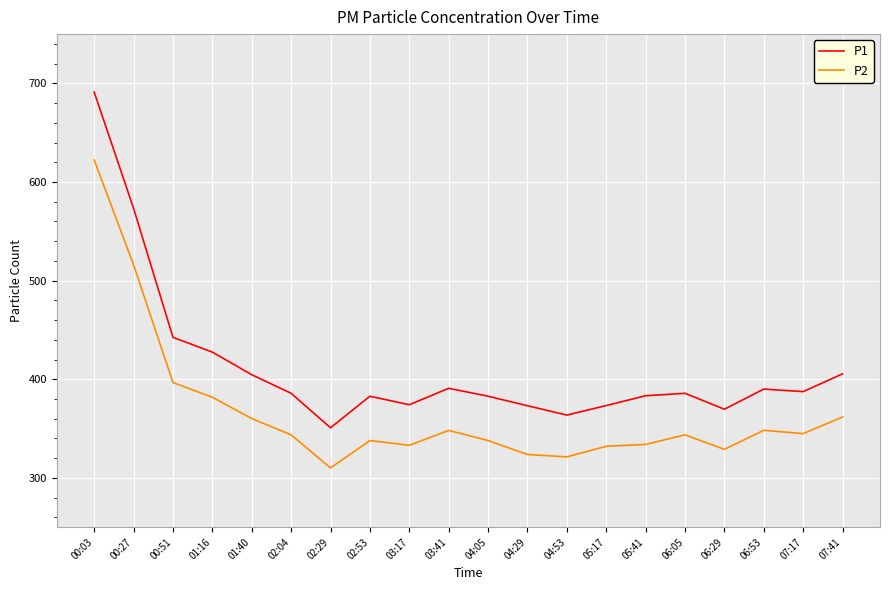

Which series has the largest total across all categories?

P1